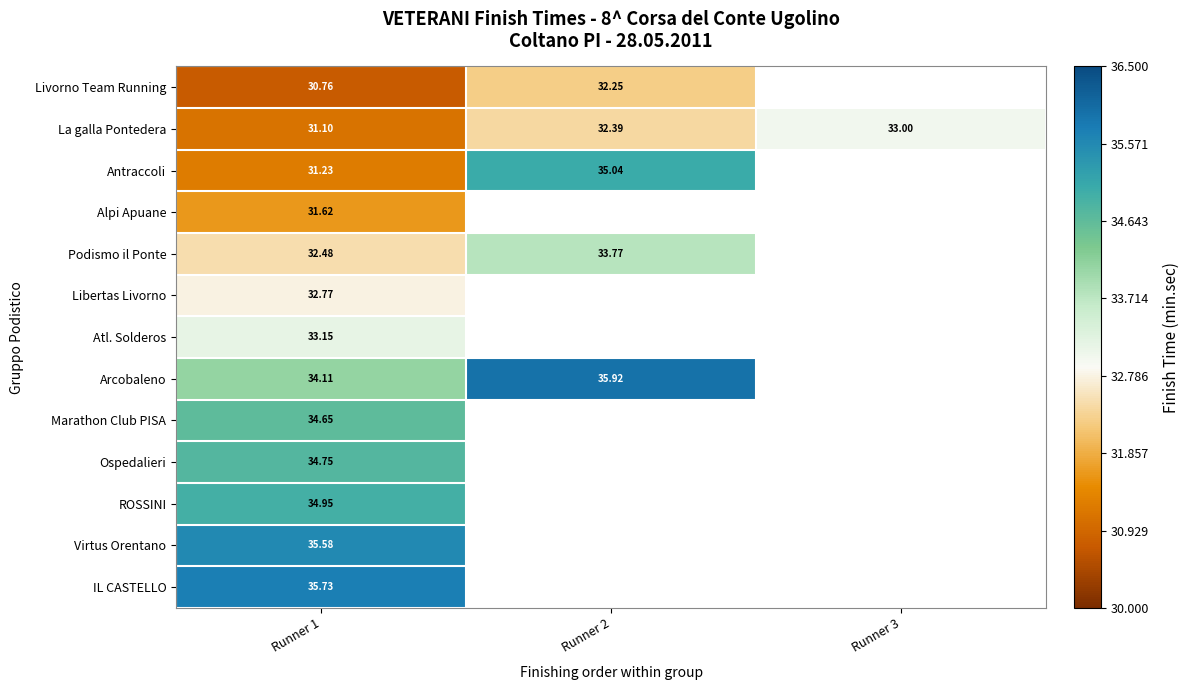

What is the total value across all series at Runner 1?

432.9